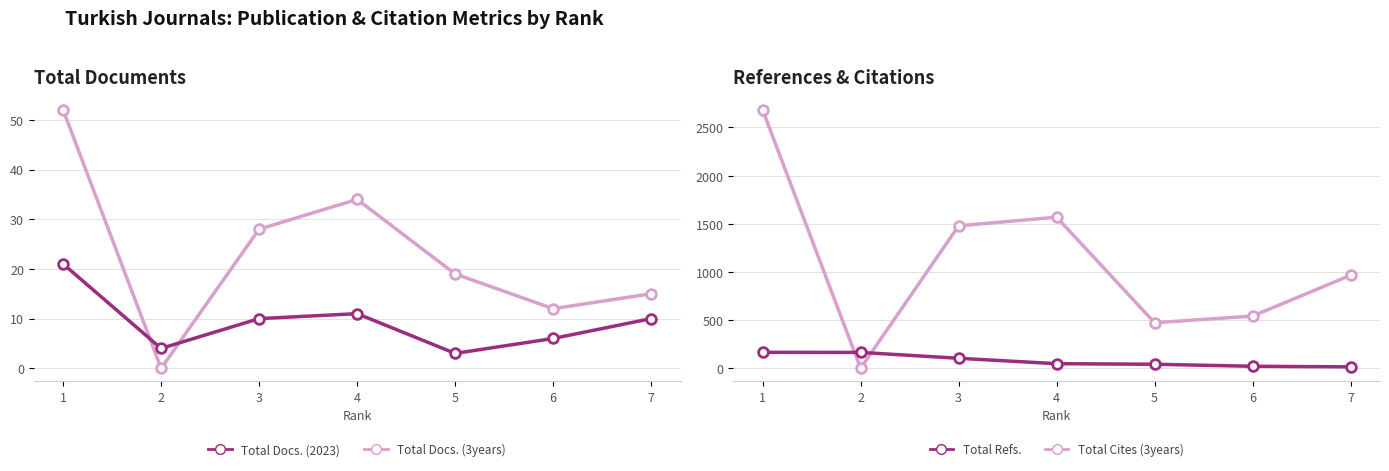

True or false: Total Refs. has more than 2 interior local peaks.

False